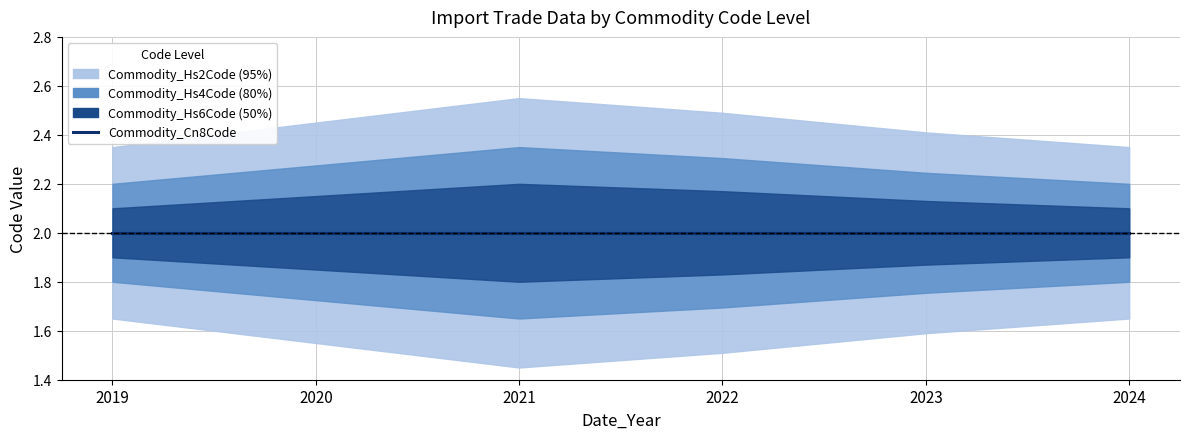

True or false: Commodity_Hs4Code has more than 1 interior local peaks.

False